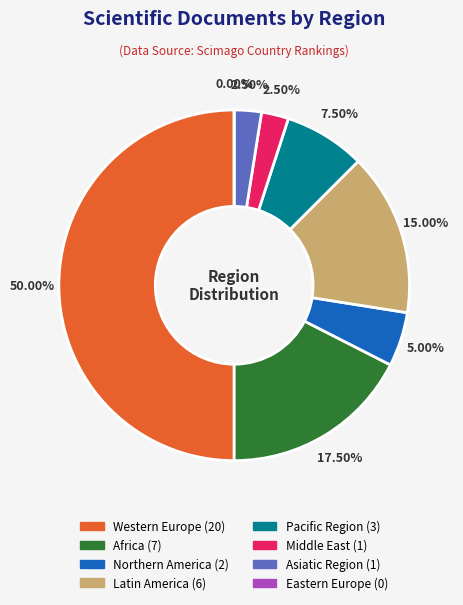

Which category has the smallest portion of the pie?

Eastern Europe